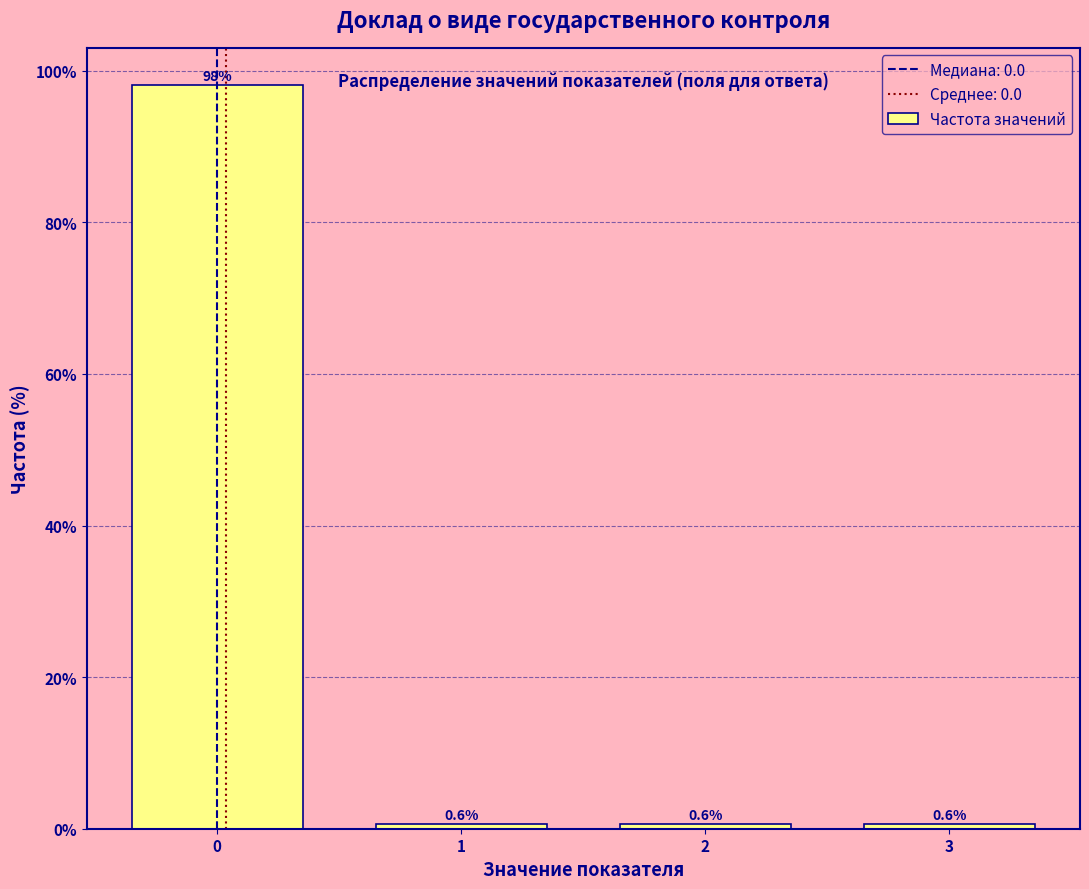

Reading left to right, what are all the values shown in this chart?

0=98.1	1=0.6	2=0.6	3=0.6